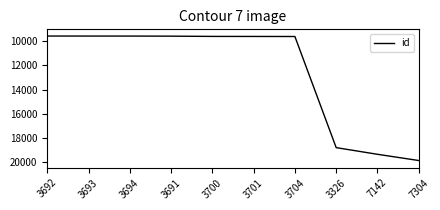

The value at 3700 is 9588. True or false?

True